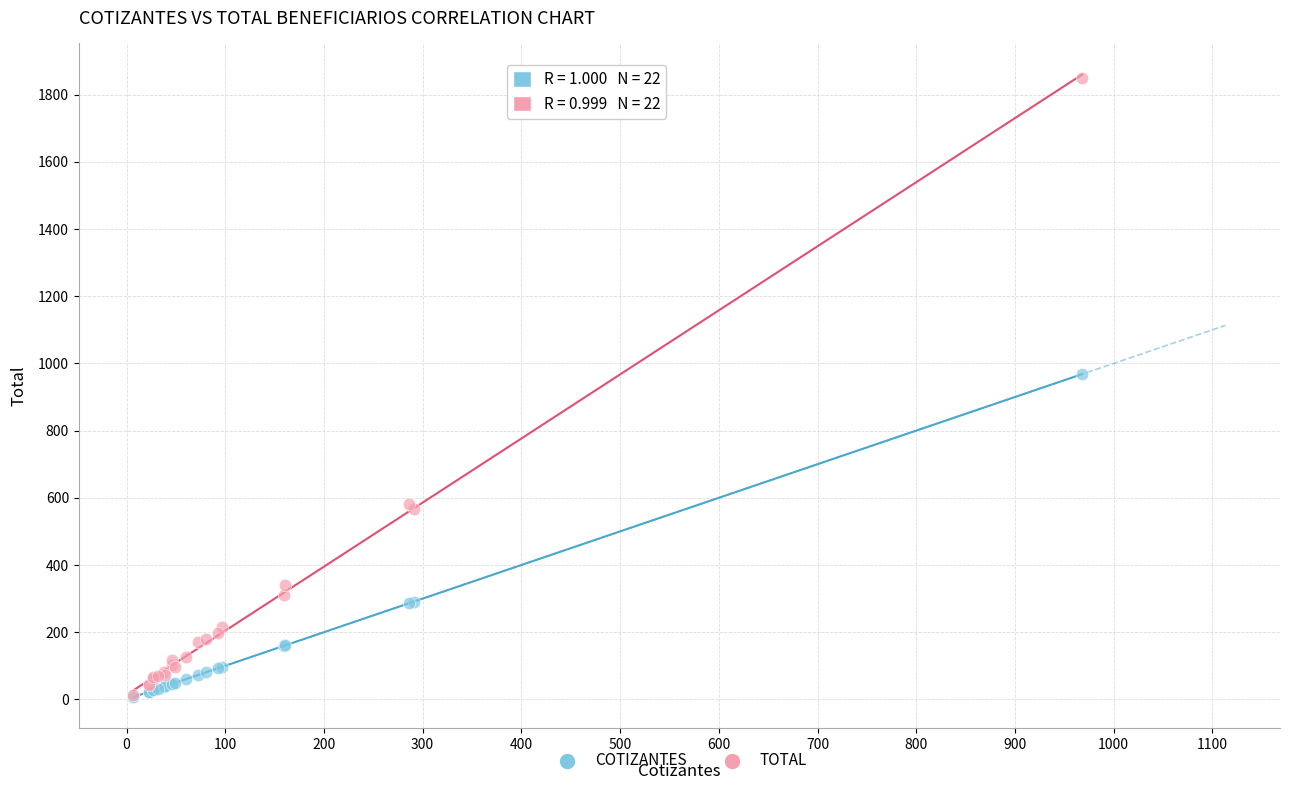

Which series has the widest spread of Y values?

TOTAL